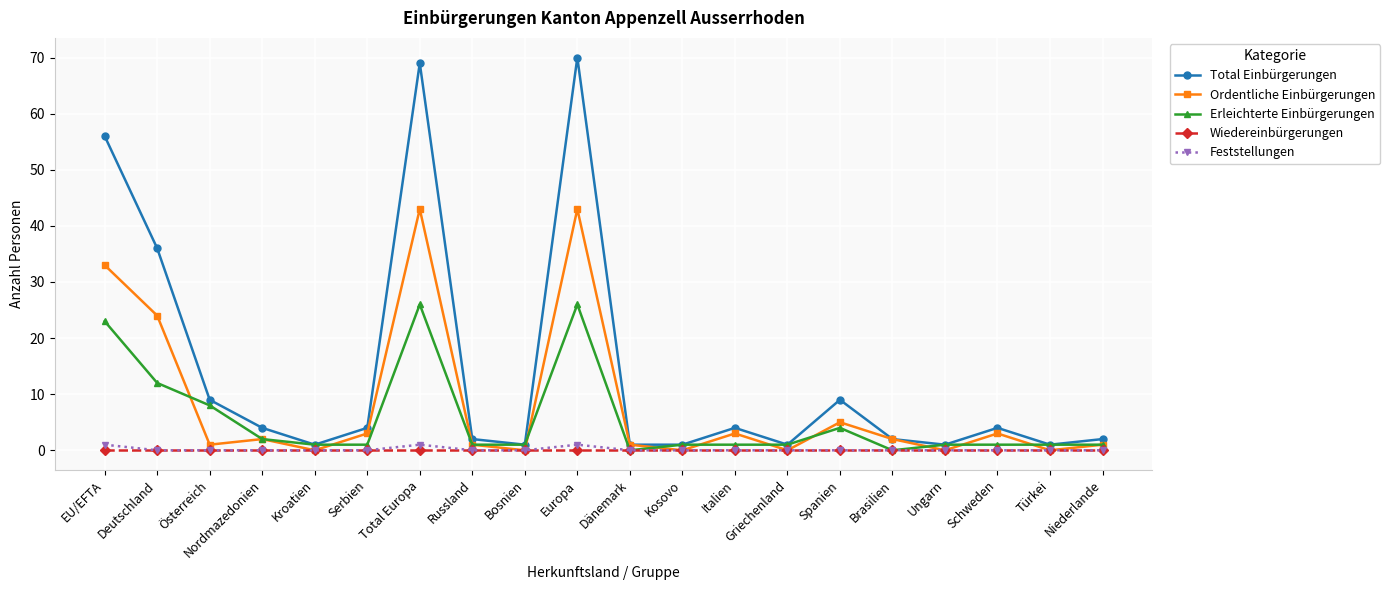

At which category does Total Einbürgerungen reach its first local valley?

Kroatien